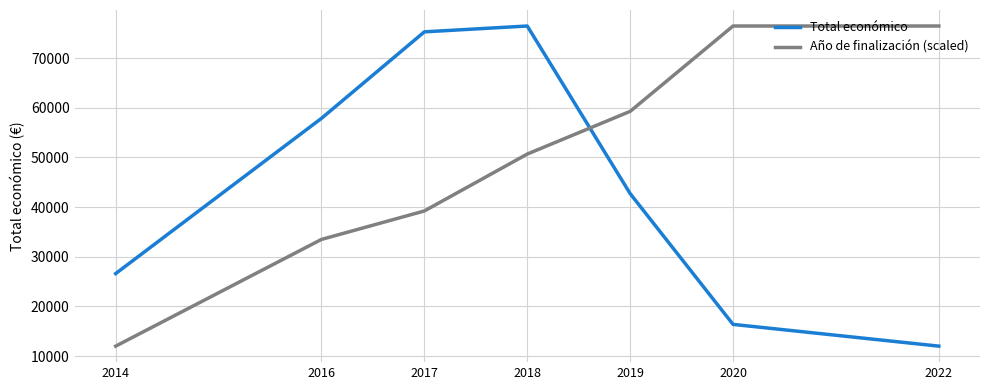

What is the difference between the maximum and second lowest values in the Año de finalización (scaled) series?

42961.8